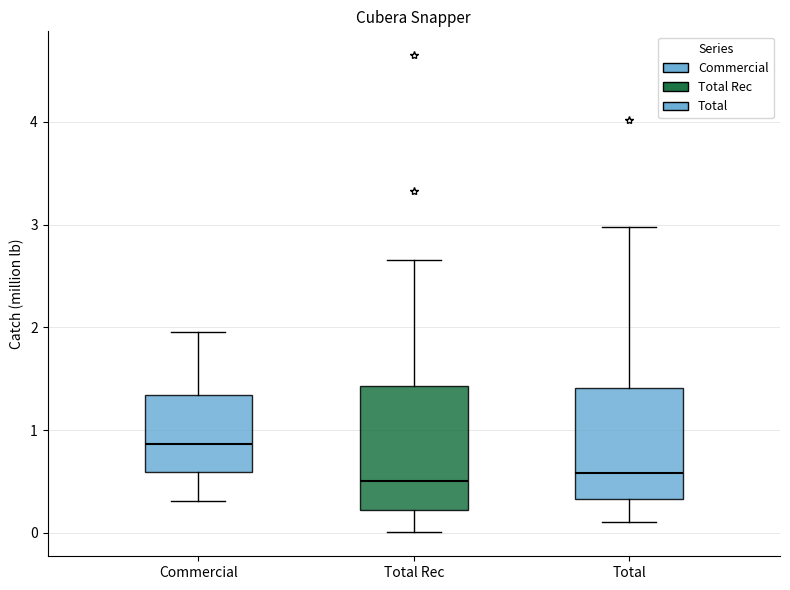

Which box is the tallest, from its lower edge to its upper edge?

Total Rec